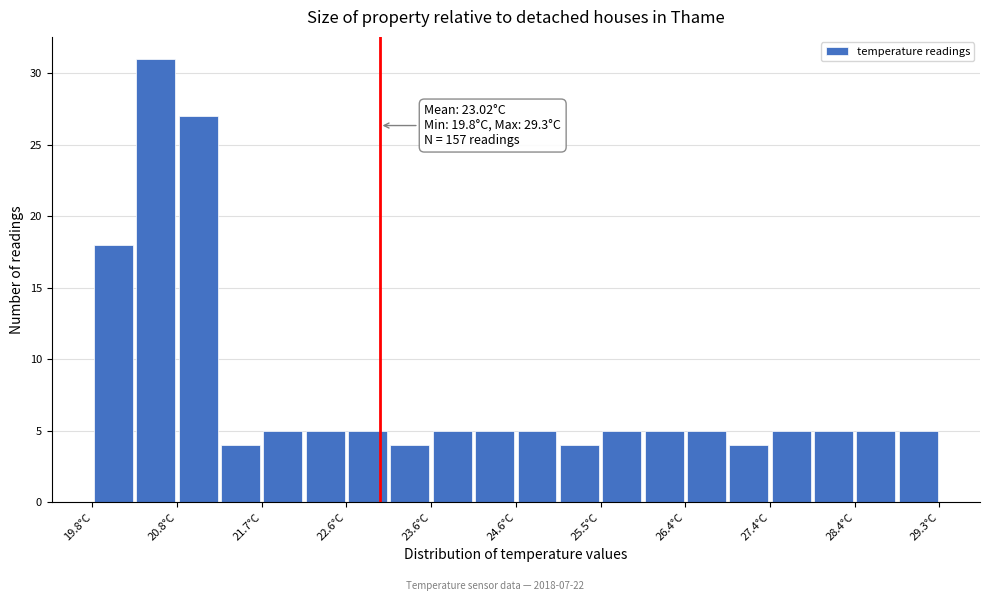

Over which range of the x-axis is the bar tallest?

20.3 to 20.8